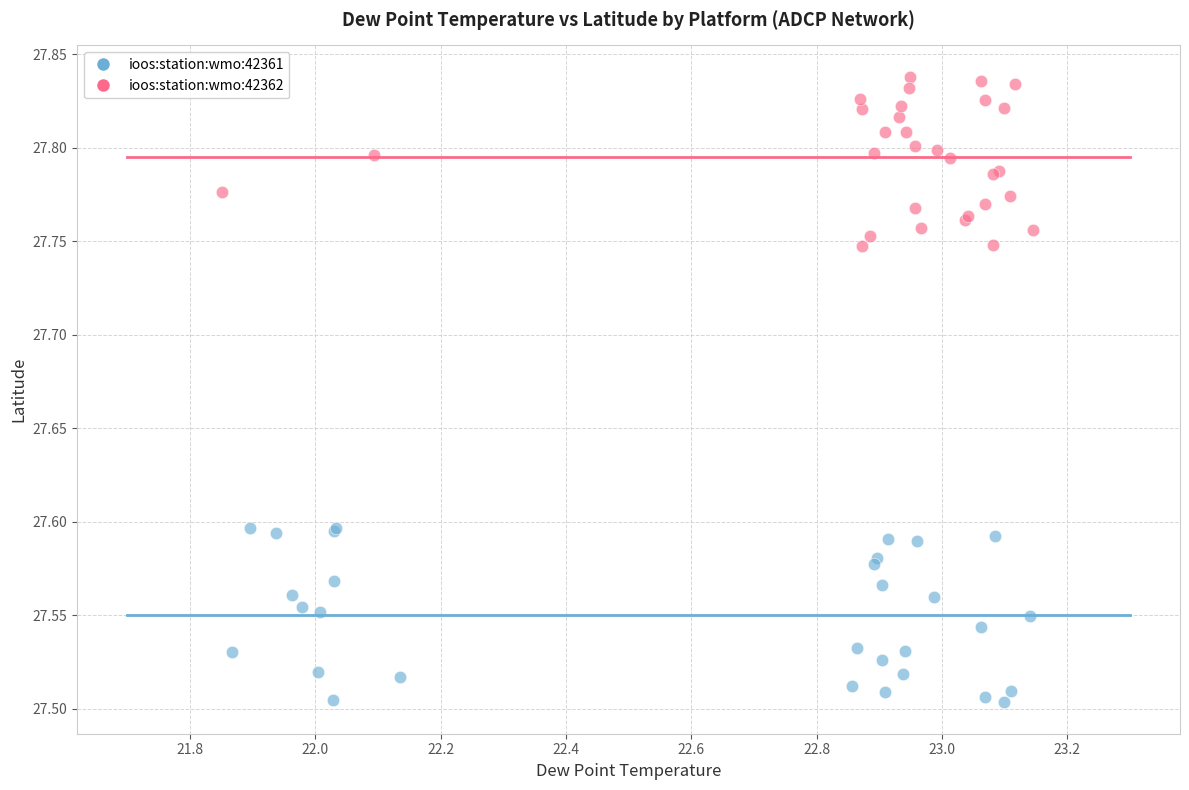

Which series has the widest spread of Y values?

ioos:station:wmo:42361